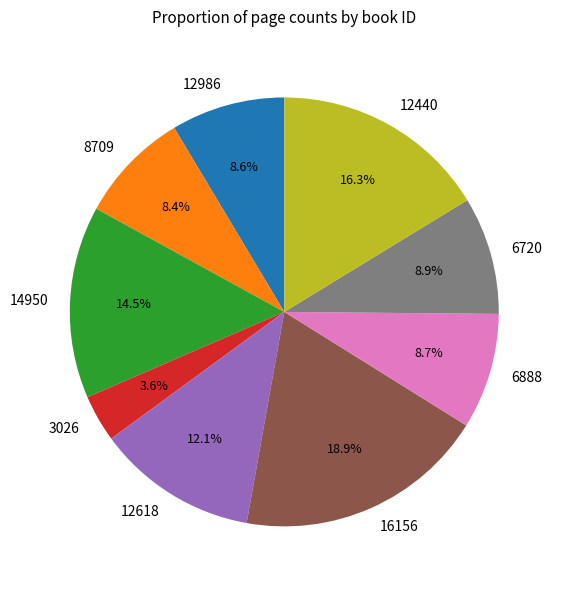

Is there any slice that represents more than half of the pie?

No